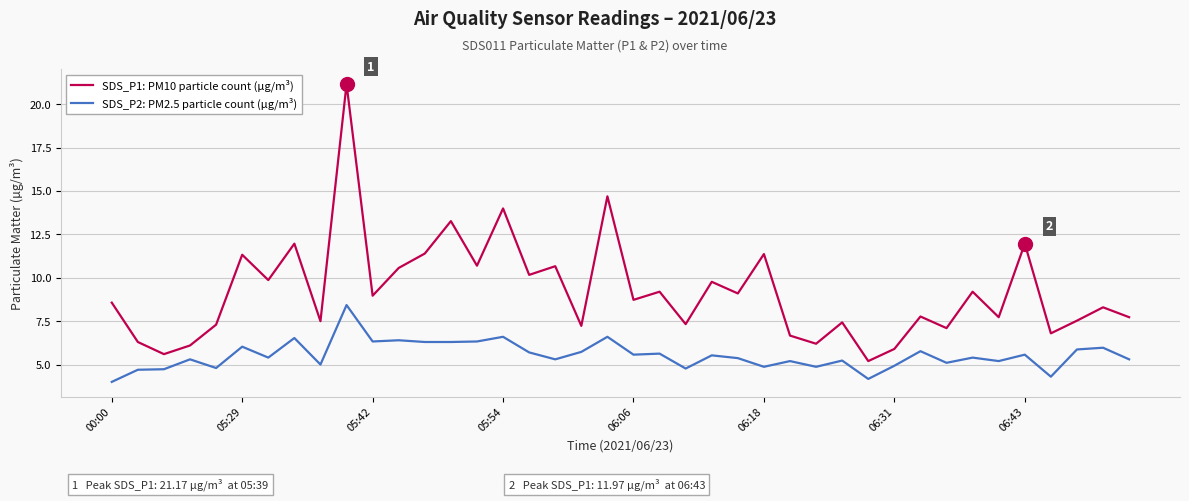

What is the smallest value displayed?

4.0